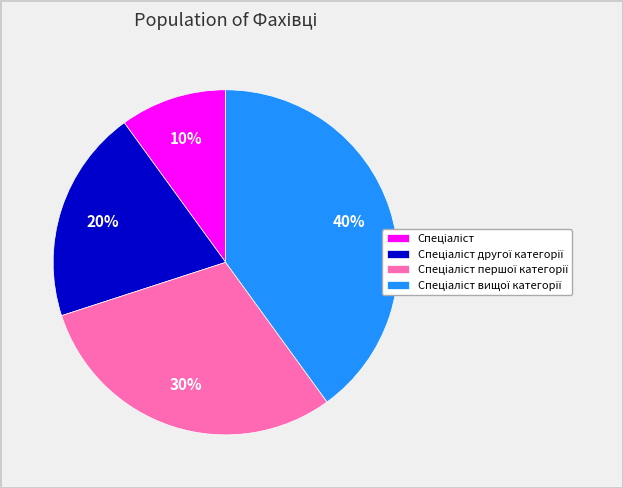

How many slices are in this pie chart?

4